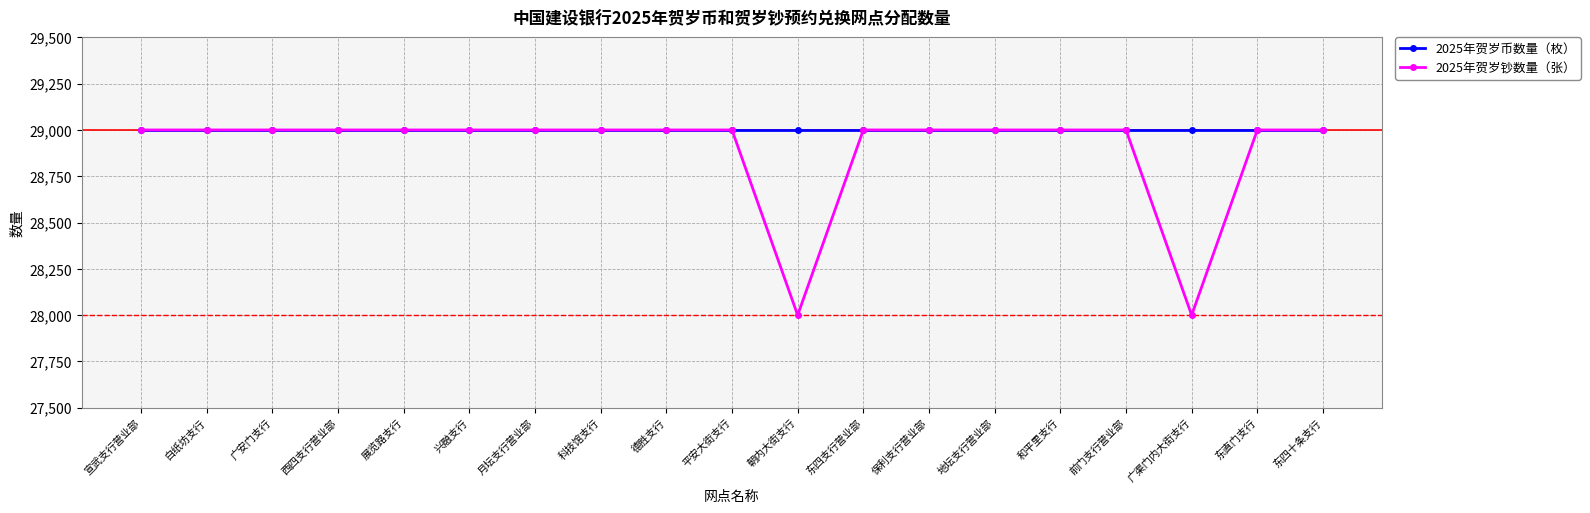

At 朝内大街支行, list the series in order from smallest to largest.

2025年贺岁钞数量（张）, 2025年贺岁币数量（枚）